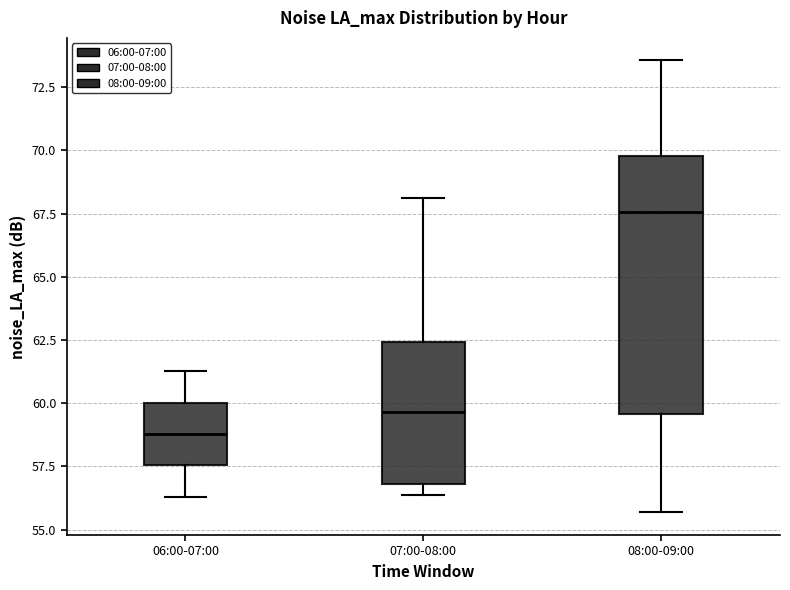

Reading left to right, transcribe this box plot: for each box, give where its median line is, the range the box spans, and where its two whiskers end, as read against the y-axis. The values are not printed on the chart, so give them approximately, as read against the axis.

06:00-07:00: median 59.0, box 57.5 to 60.0, whiskers 56.5 to 61.5
07:00-08:00: median 59.5, box 57.0 to 62.5, whiskers 56.5 to 68.0
08:00-09:00: median 67.5, box 59.5 to 70.0, whiskers 55.5 to 73.5